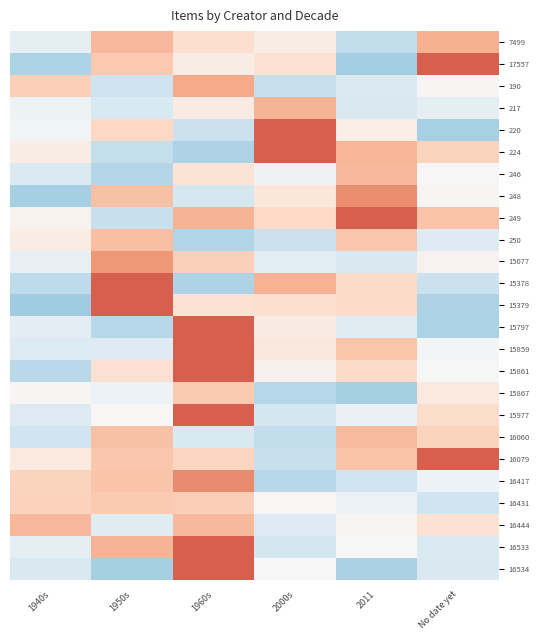

Which series has the largest range (max minus min)?

17557